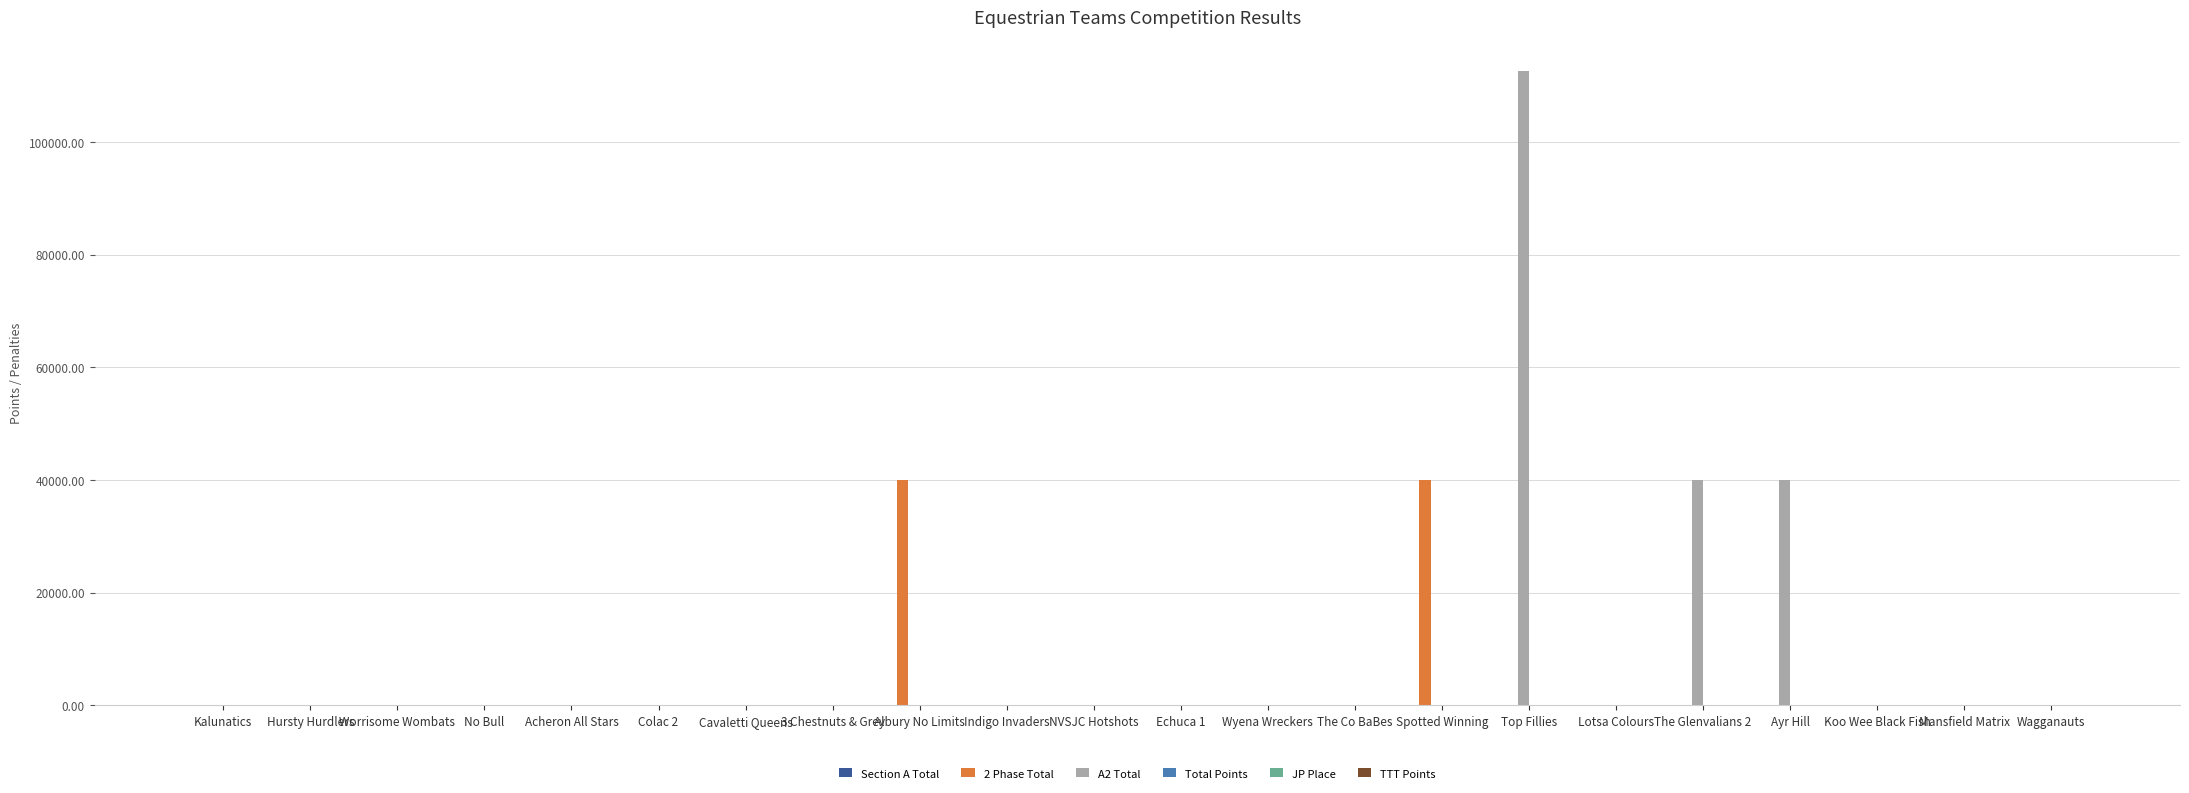

At which category is the sum across all series the highest?

Top Fillies